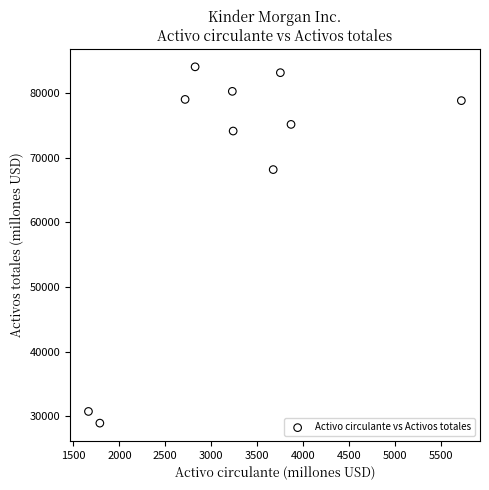

What Y value in the scatter plot is closest to 56506?

68185